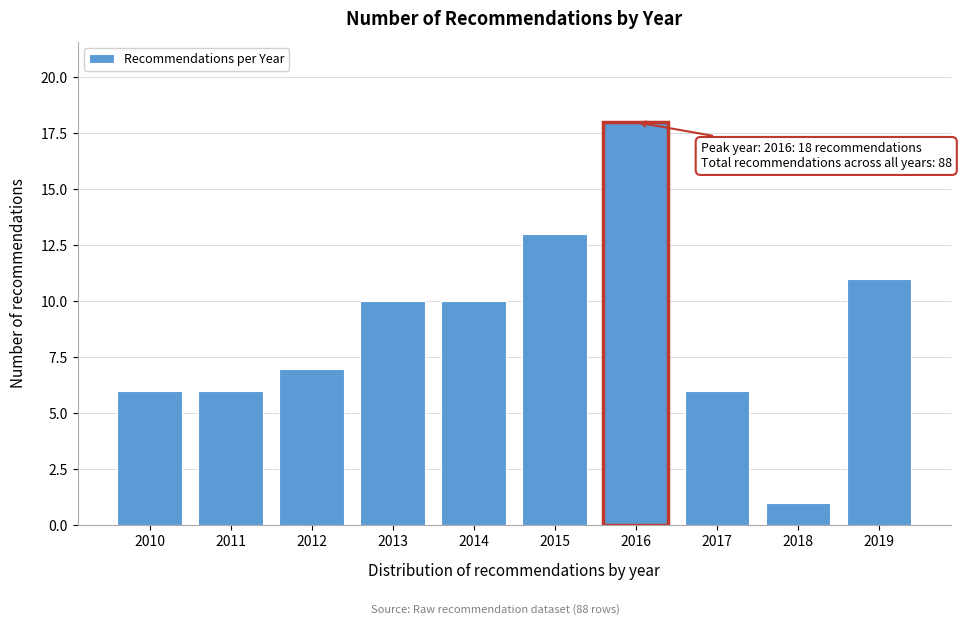

Reading left to right, list all the values displayed in this chart.

6	6	7	10	10	13	18	6	1	11